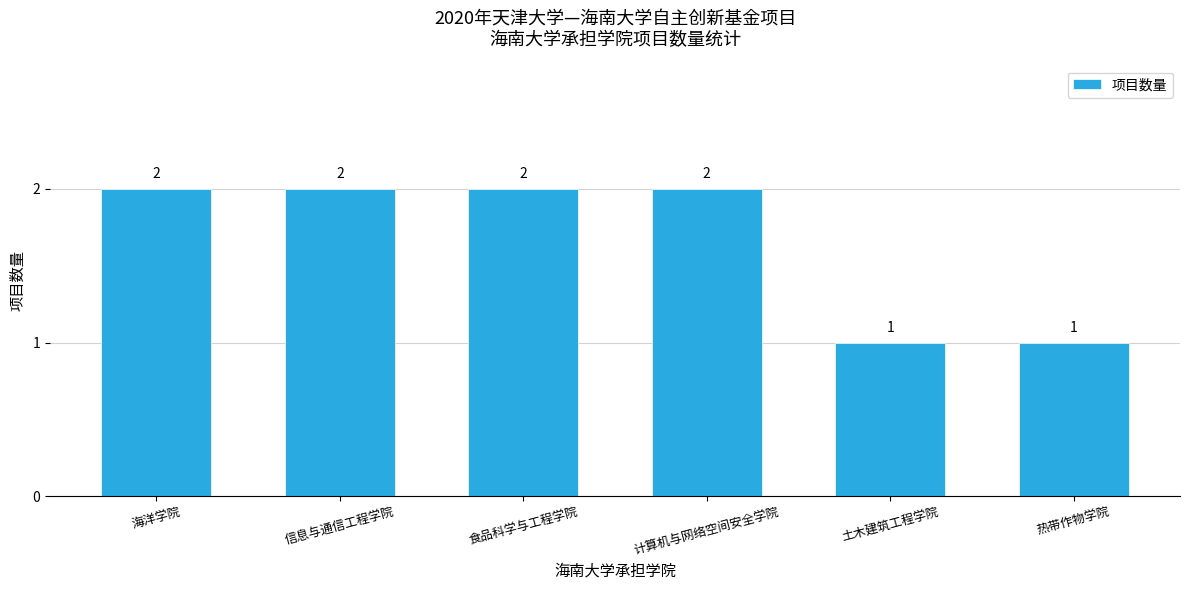

What is the sum of the values at 热带作物学院 and 海洋学院?

3